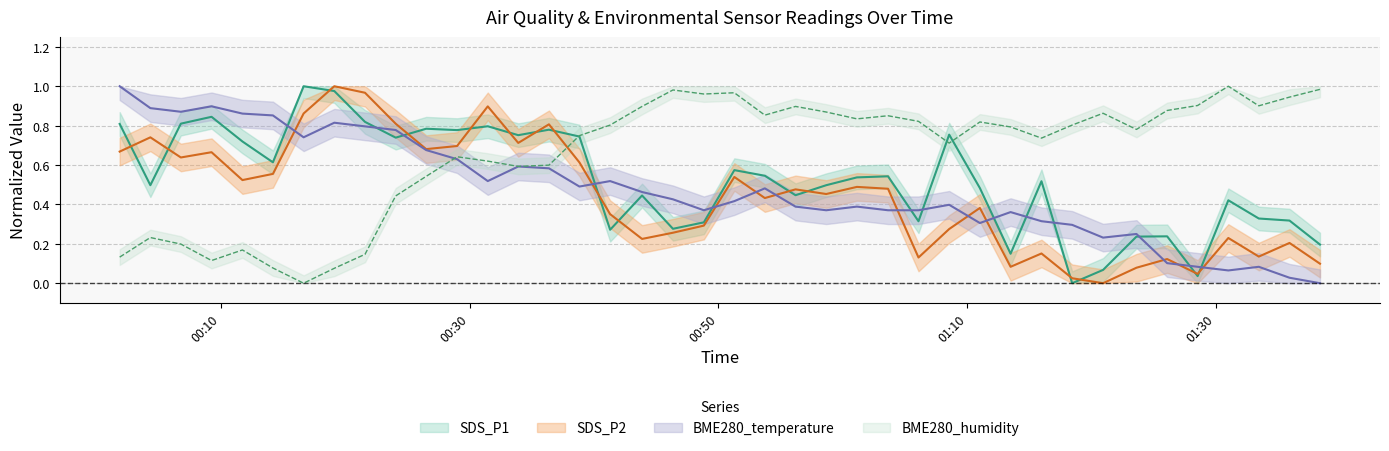

Where do SDS_P2 and BME280_temperature first cross each other?

2022/04/14 00:14:12 and 2022/04/14 00:16:40